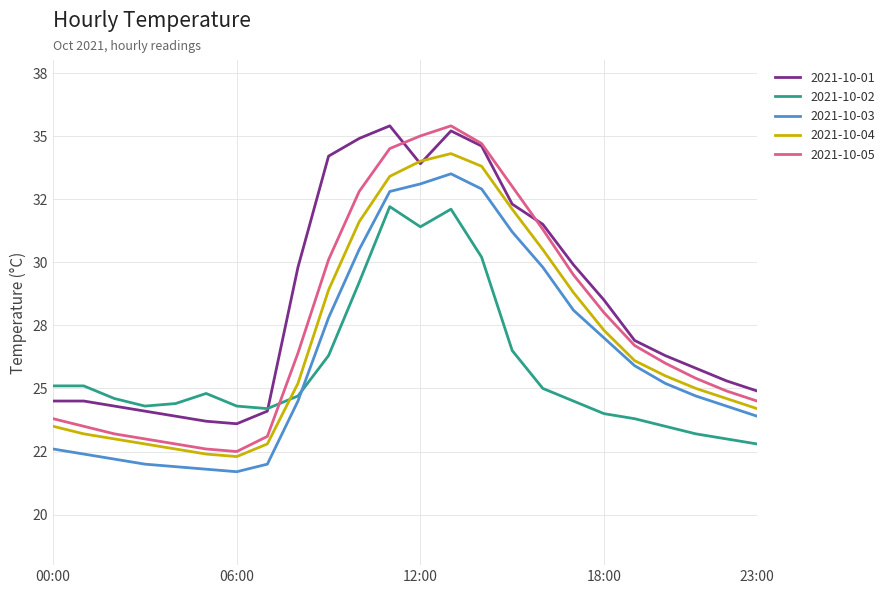

At which label does 2021-10-05 first exceed 26?

08:00